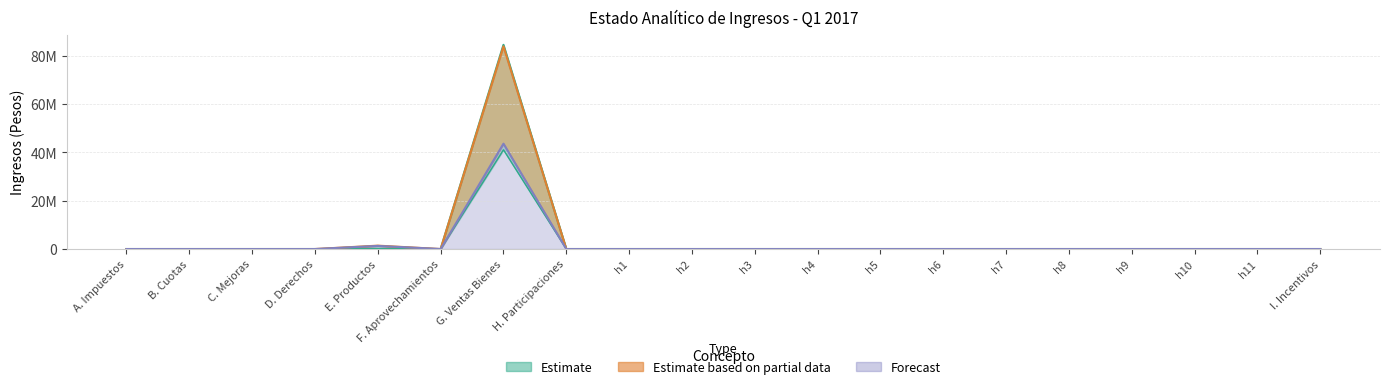

How many data points does each series have?

20